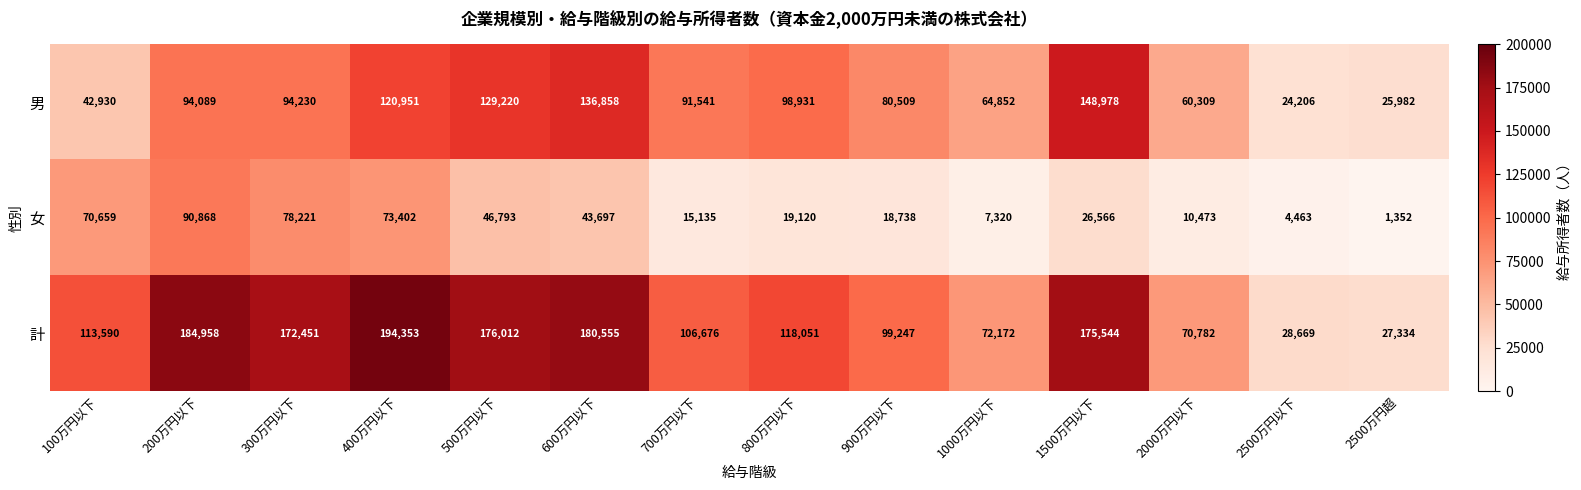

What is the total value across all series at 300万円以下?

344902